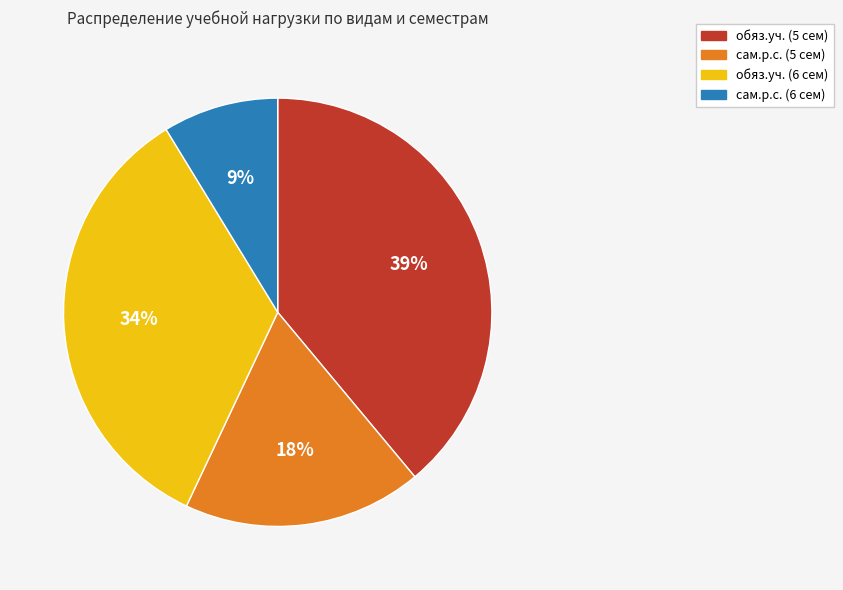

Rank the categories by value from lowest to highest.

сам.р.с. (6 сем), сам.р.с. (5 сем), обяз.уч. (6 сем), обяз.уч. (5 сем)